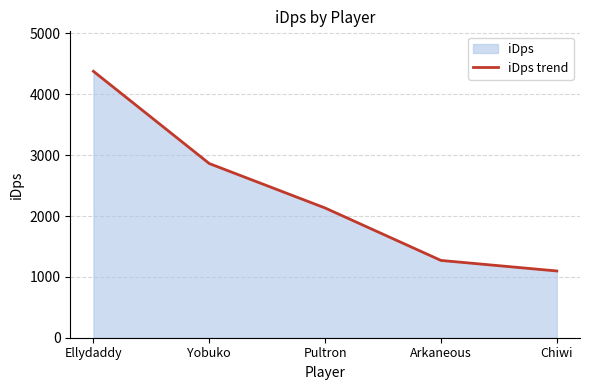

Count the number of values greater than 2132.

3